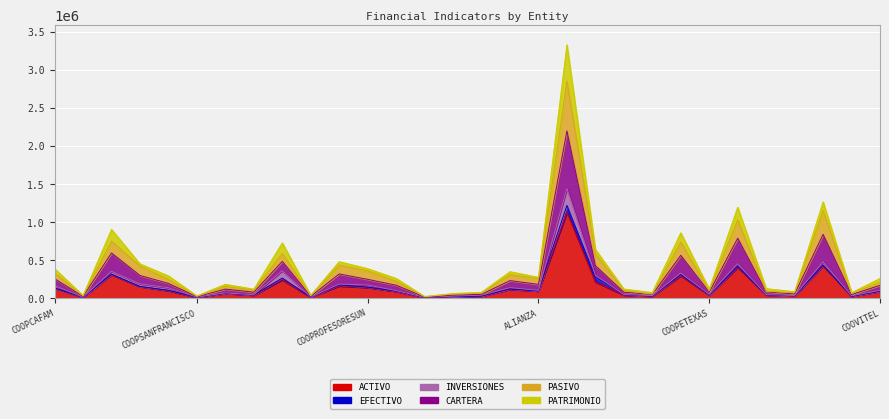

True or false: PATRIMONIO and ACTIVO cross at least once.

False